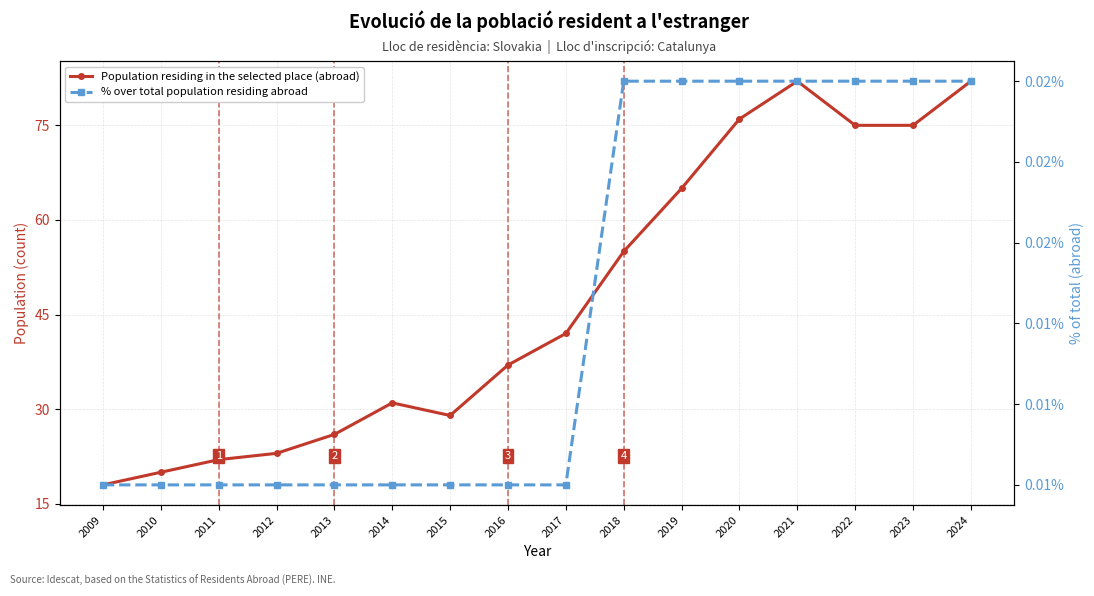

Which series has the largest range (max minus min)?

Population residing in the selected place (abroad)